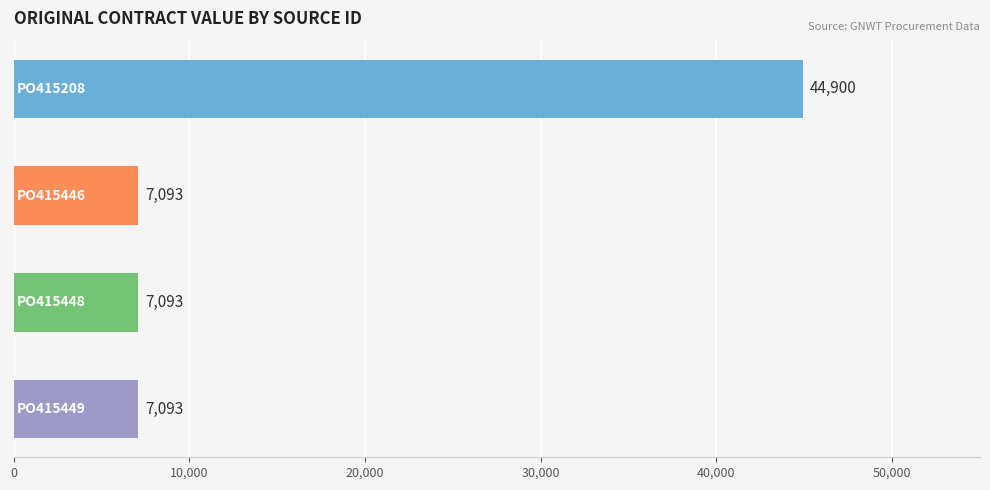

What is the value of the 2nd bar from the top?

7092.9